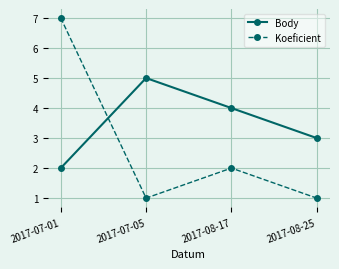

Where is Koeficient nearest to the value 4?

2017-08-17